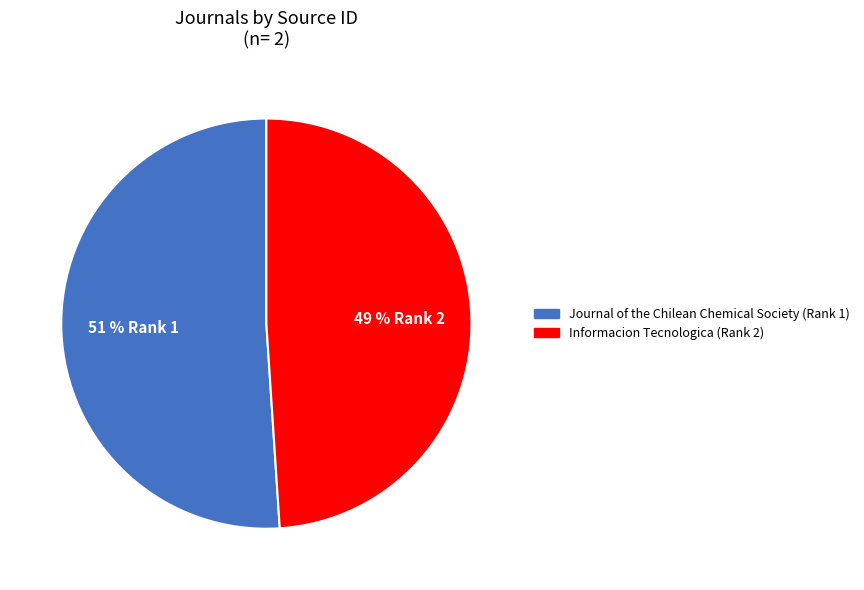

True or false: Informacion Tecnologica (Rank 2) accounts for 49% of the total.

True